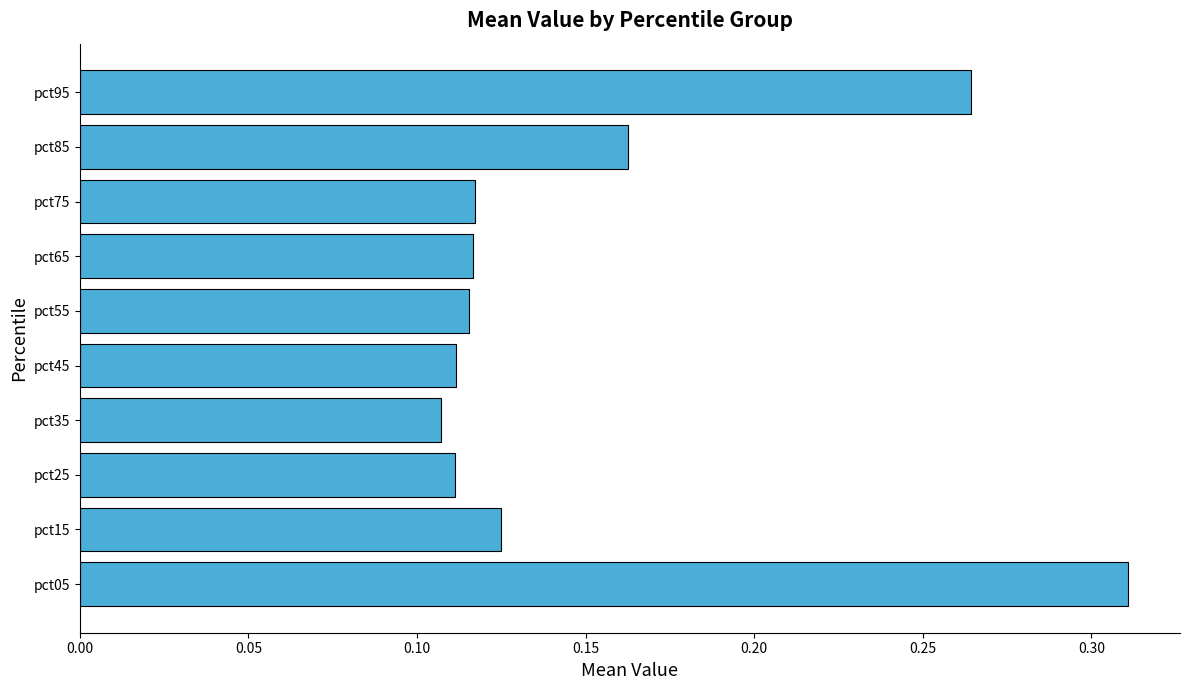

How many values are between 0 and 1?

10